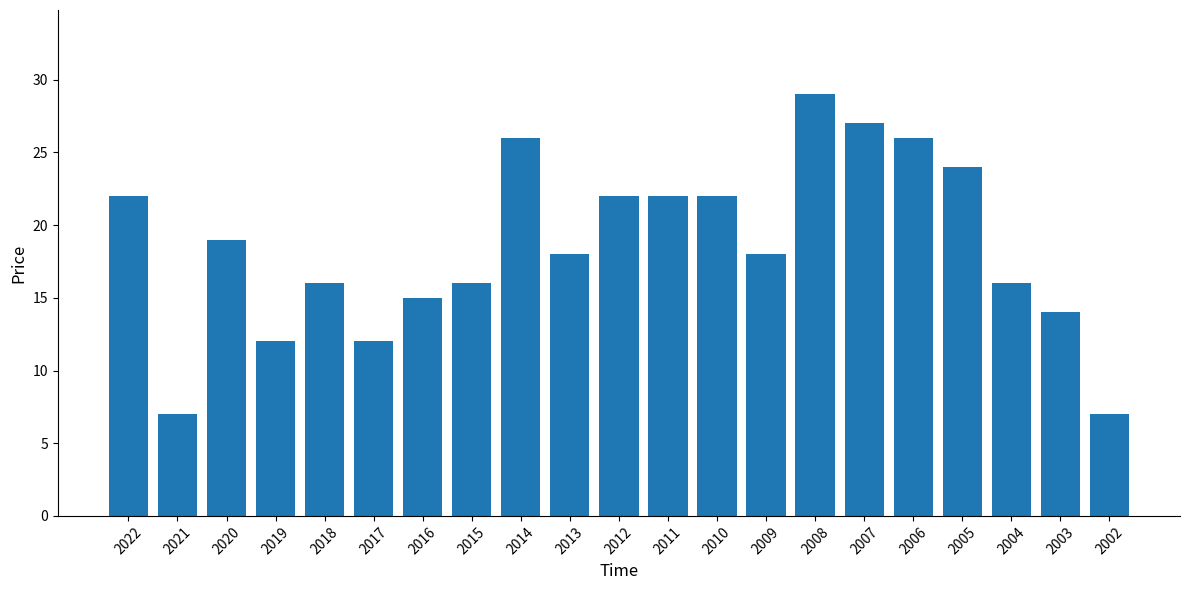

The chart shows a value of 29 at 2008. True or false?

True